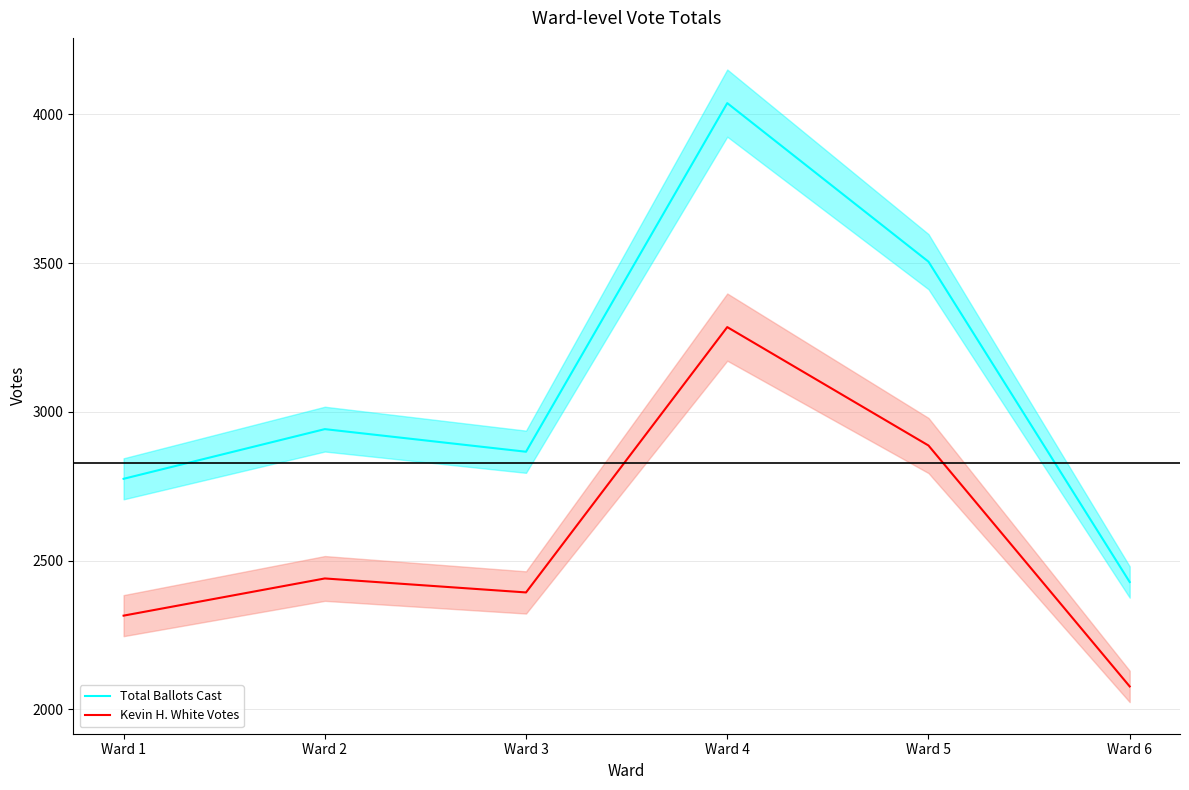

Reading left to right, extract all data points from this chart.

Total Ballots Cast: 2775	2942	2866	4038	3505	2428
Kevin H. White Votes: 2315	2440	2393	3285	2887	2077